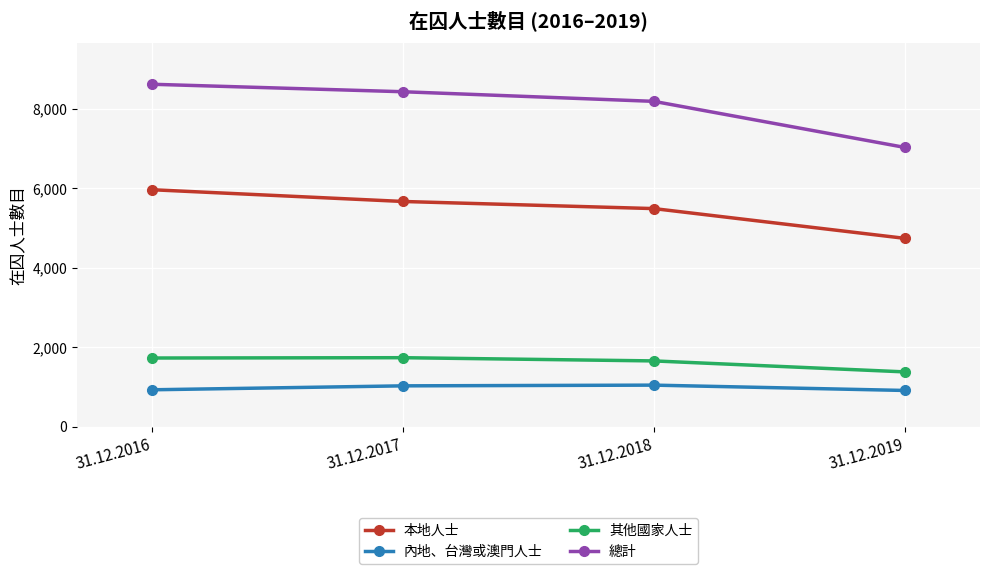

What is the minimum value for 內地、台灣或澳門人士?

910